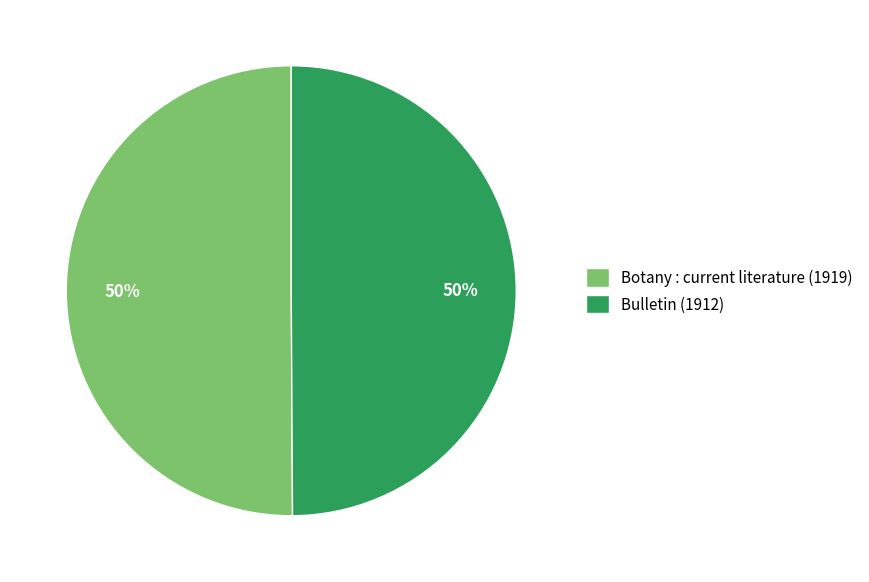

What is the ratio of the value at Botany : current literature (1919) to the value at Bulletin (1912)?

1.0